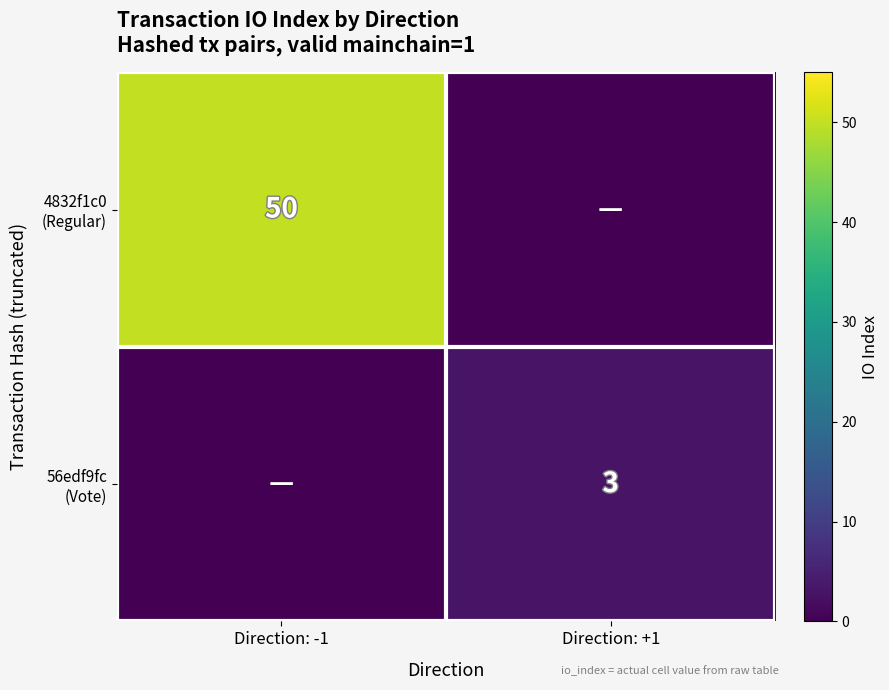

Which label corresponds to the largest value in the chart?

Direction: -1